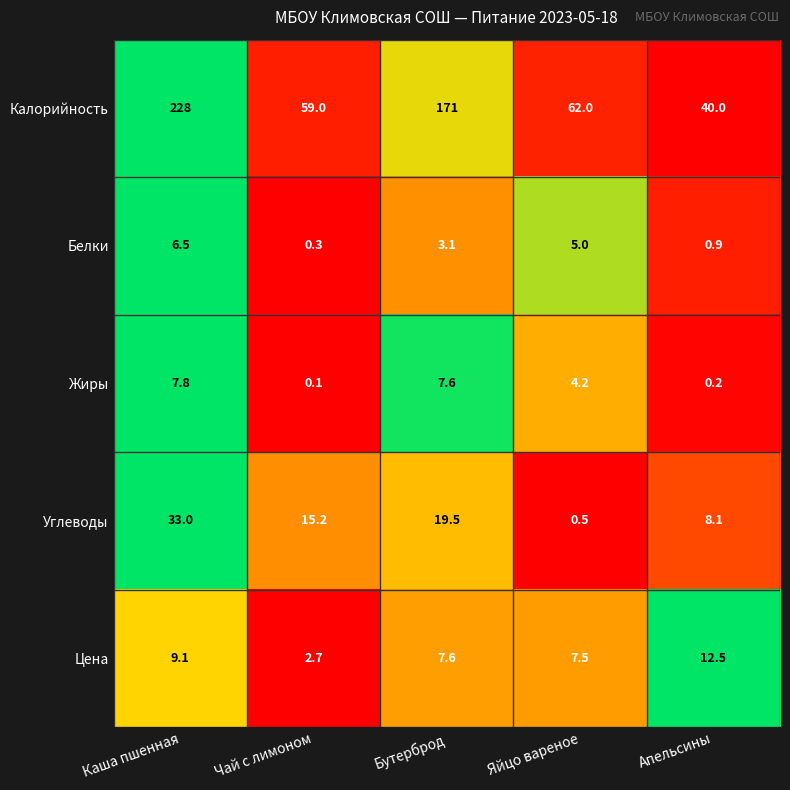

What is the highest value of the Углеводы series?

33.0